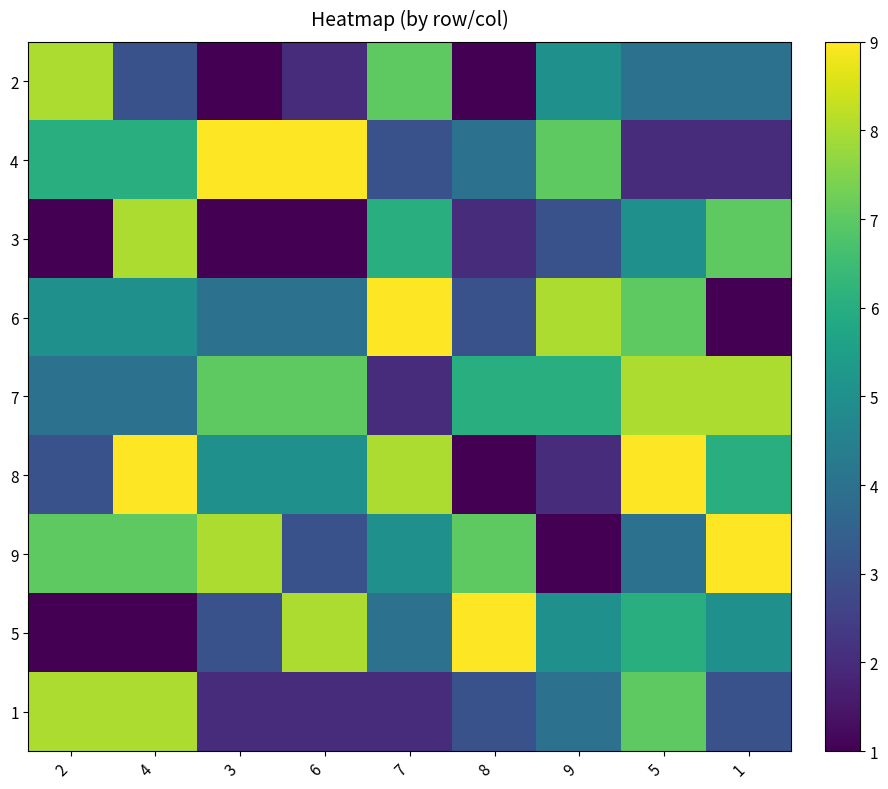

Reading left to right, transcribe all the data shown in this chart.

2: 2=8	4=3	3=1	6=2	7=7	8=1	9=5	5=4	1=4
4: 2=6	4=6	3=9	6=9	7=3	8=4	9=7	5=2	1=2
3: 2=1	4=8	3=1	6=1	7=6	8=2	9=3	5=5	1=7
6: 2=5	4=5	3=4	6=4	7=9	8=3	9=8	5=7	1=1
7: 2=4	4=4	3=7	6=7	7=2	8=6	9=6	5=8	1=8
8: 2=3	4=9	3=5	6=5	7=8	8=1	9=2	5=9	1=6
9: 2=7	4=7	3=8	6=3	7=5	8=7	9=1	5=4	1=9
5: 2=1	4=1	3=3	6=8	7=4	8=9	9=5	5=6	1=5
1: 2=8	4=8	3=2	6=2	7=2	8=3	9=4	5=7	1=3